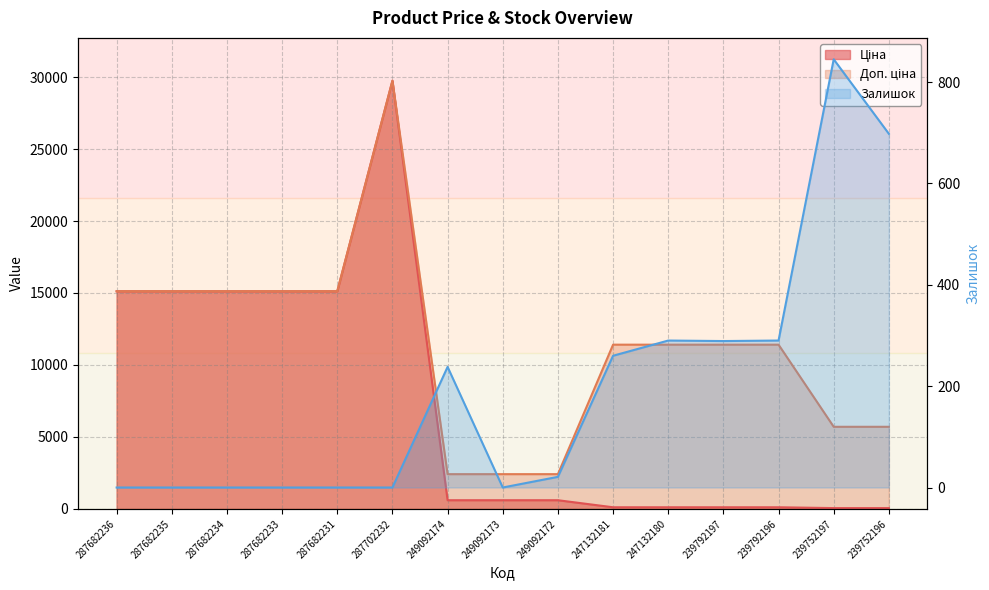

Rank the categories by Доп. ціна value from lowest to highest.

249092174, 249092173, 249092172, 239752197, 239752196, 247132181, 247132180, 239792197, 239792196, 287682236, 287682235, 287682234, 287682233, 287682231, 287702232